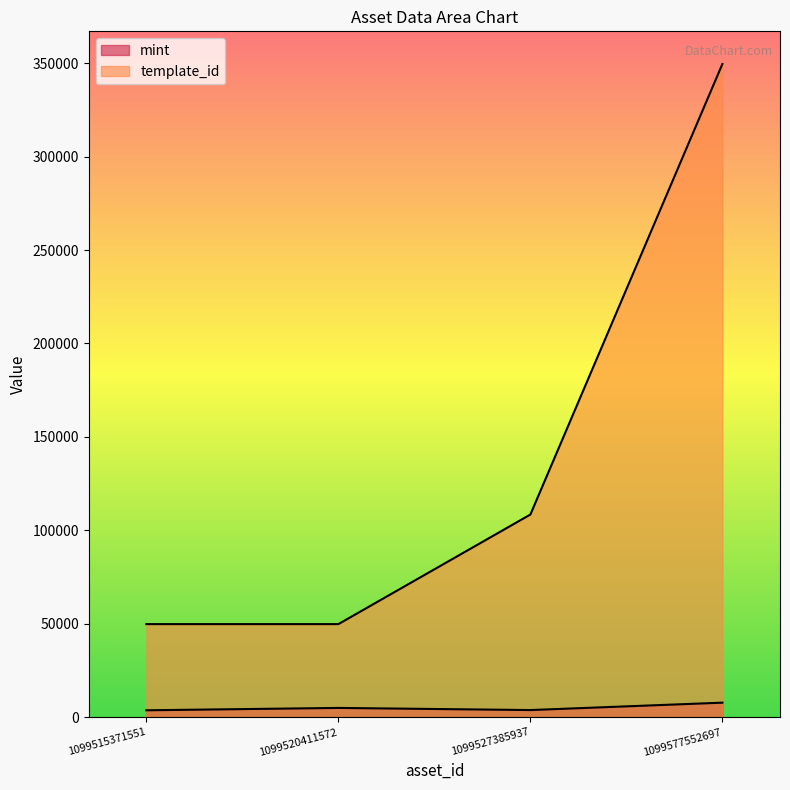

What is the maximum value for template_id?

349523